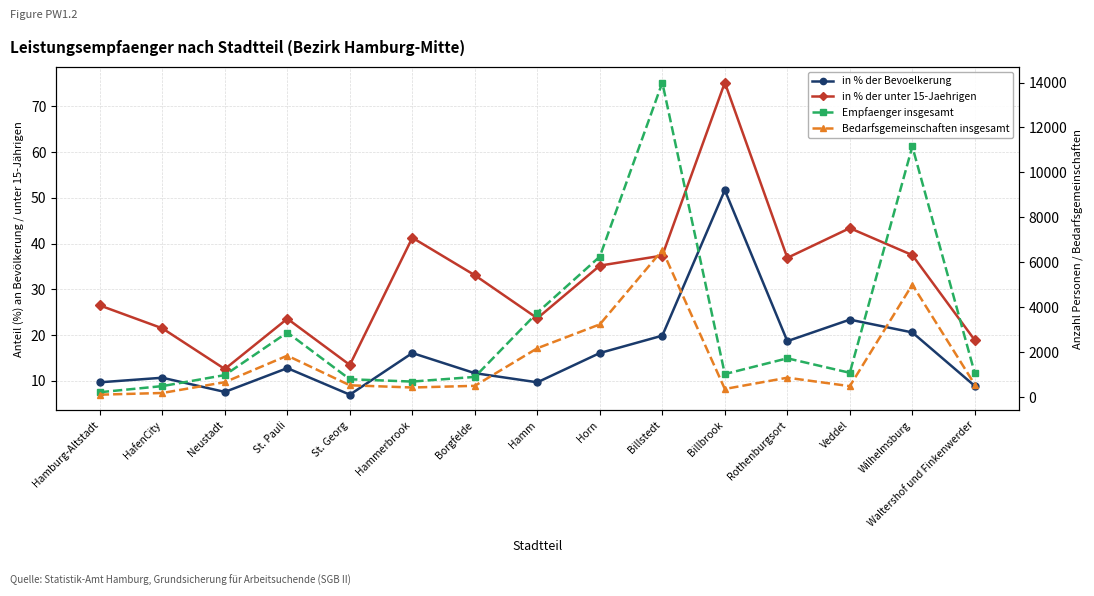

Does the chart have visible grid lines?

Yes